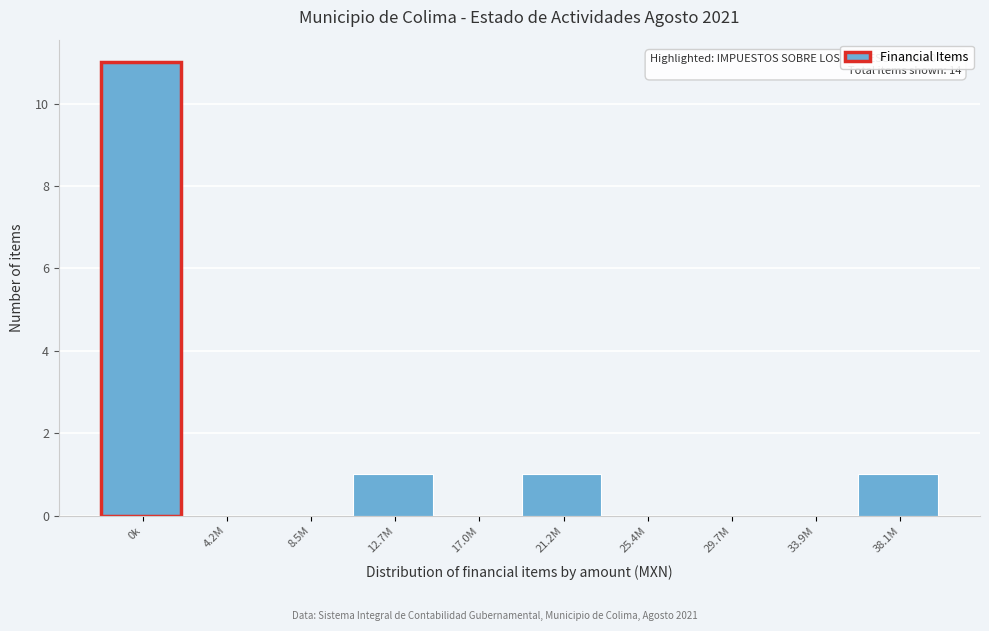

Reading right to left, list all the values displayed in this chart.

38.1M=1	33.9M=0	29.7M=0	25.4M=0	21.2M=1	17.0M=0	12.7M=1	8.5M=0	4.2M=0	0k=11